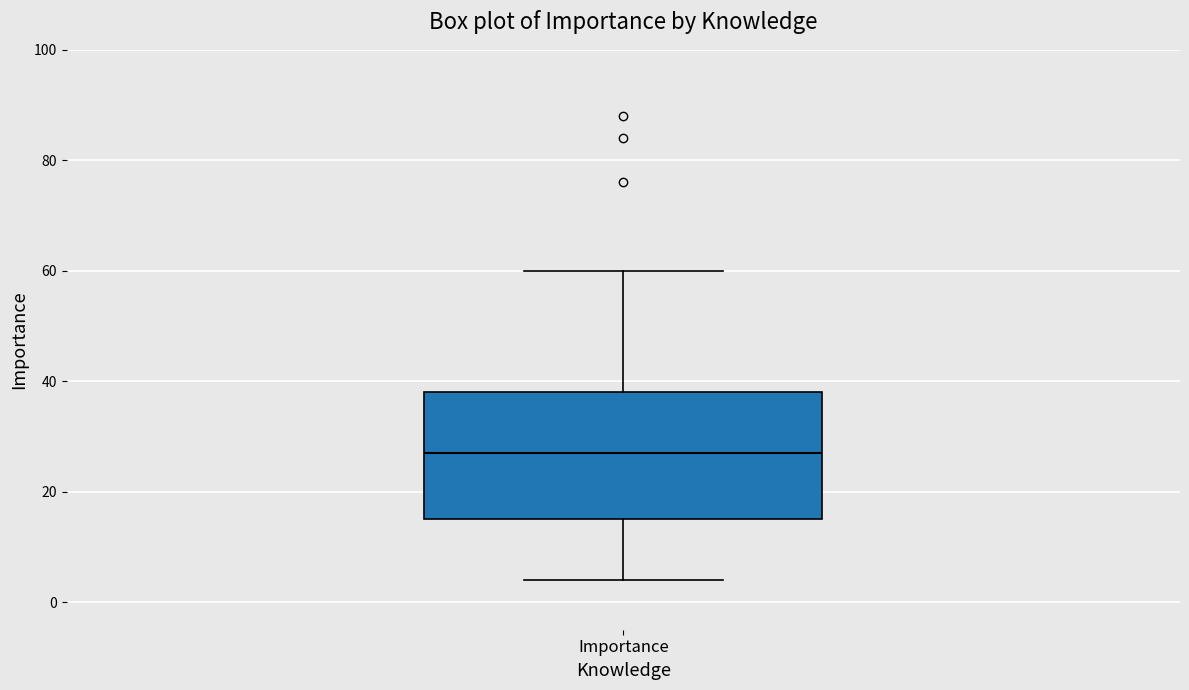

Transcribe this box plot: give where the median line is, the range the box spans, and where the two whiskers end, as read against the y-axis. The values are not printed on the chart, so give them approximately, as read against the axis.

median 28, box 16 to 38, whiskers 4 to 60